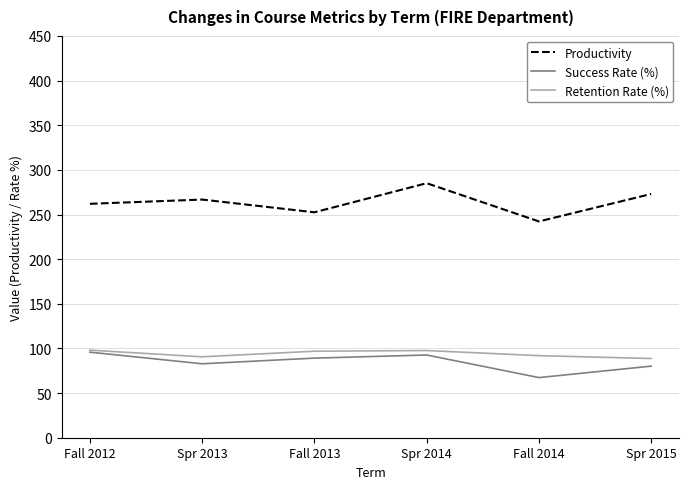

Count the number of data series in this chart.

3